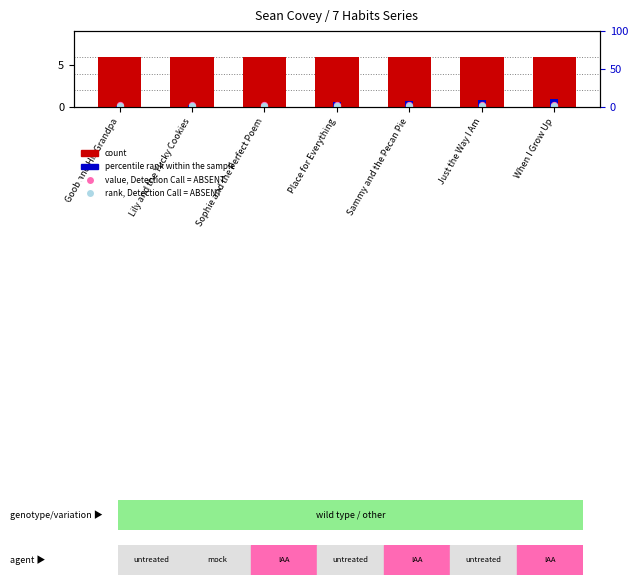

Which series has the largest total across all categories?

count